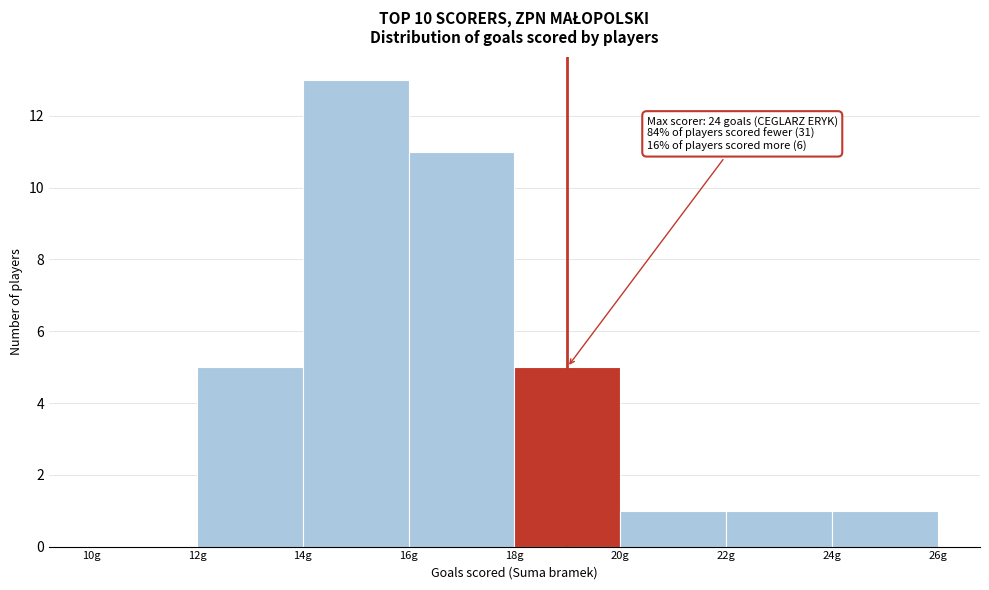

Over which range of the x-axis is the bar tallest?

14 to 16